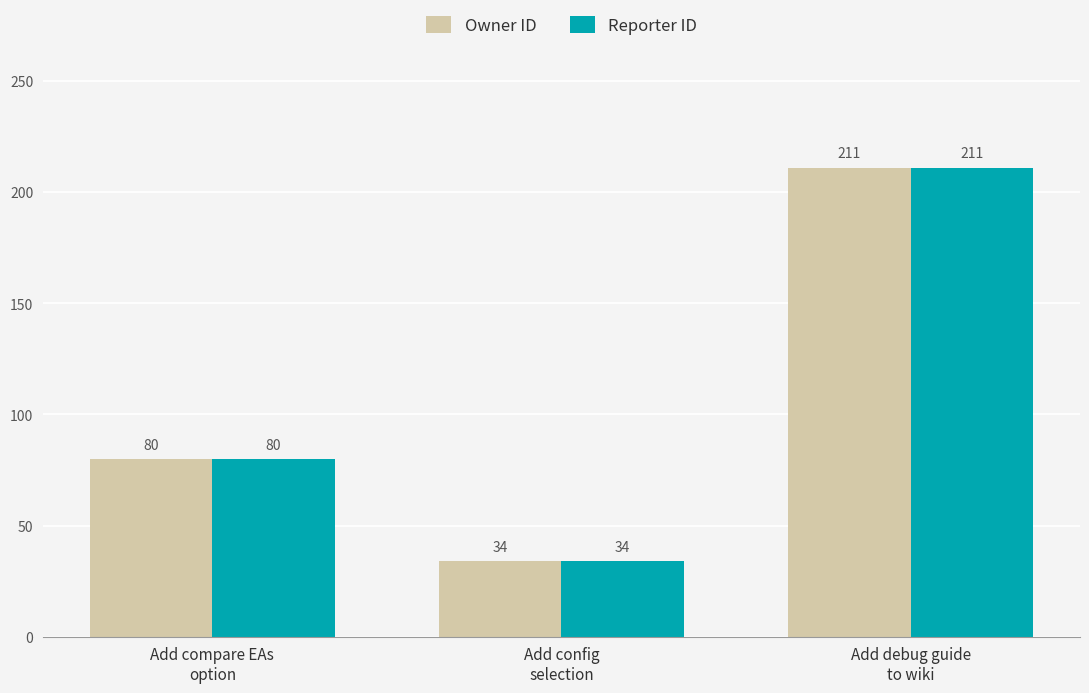

What is the value of the Owner ID bar at the 2nd from the left?

34